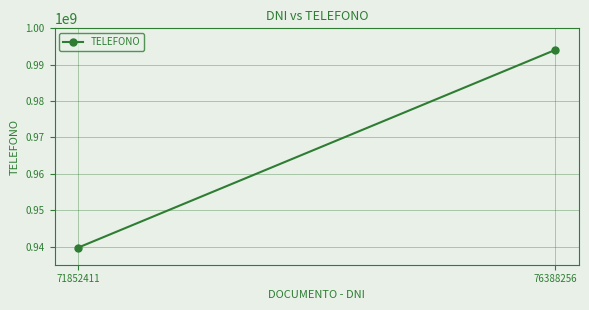

How many values are between 939730340 and 994084123?

2